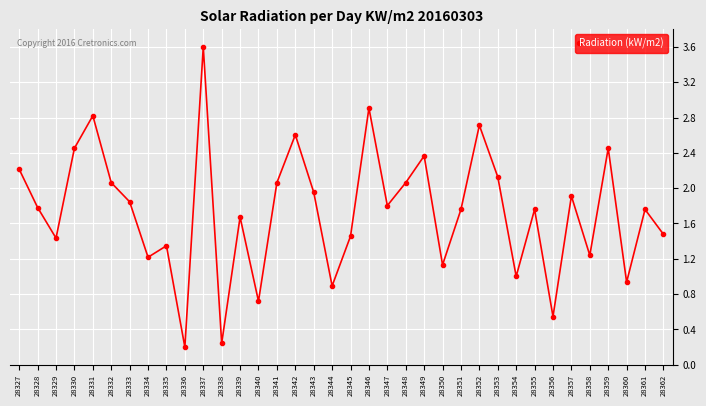

What is the difference between the maximum and second lowest values?

3.4